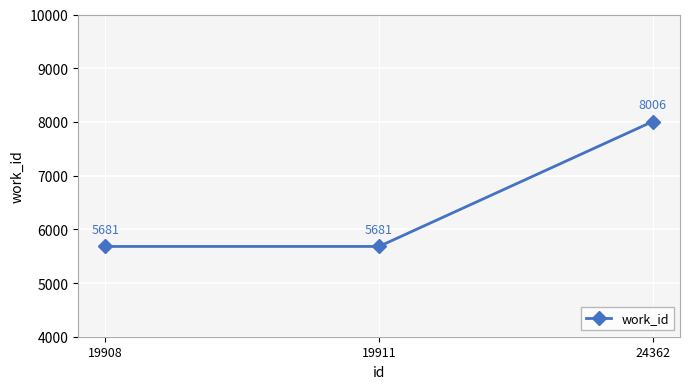

At which category does the chart reach its peak across all series?

24362